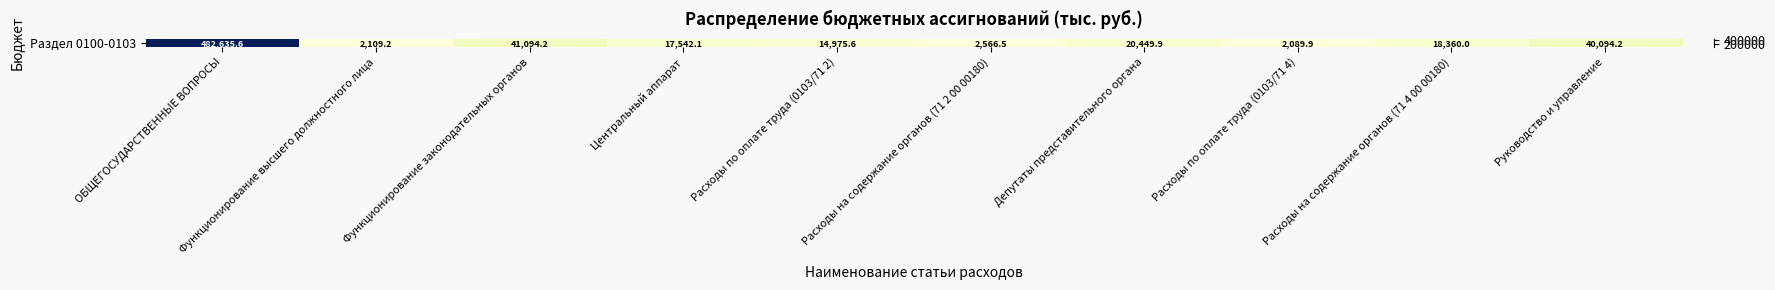

Is it true that the value at Депутаты представительного органа is 20449.9?

True